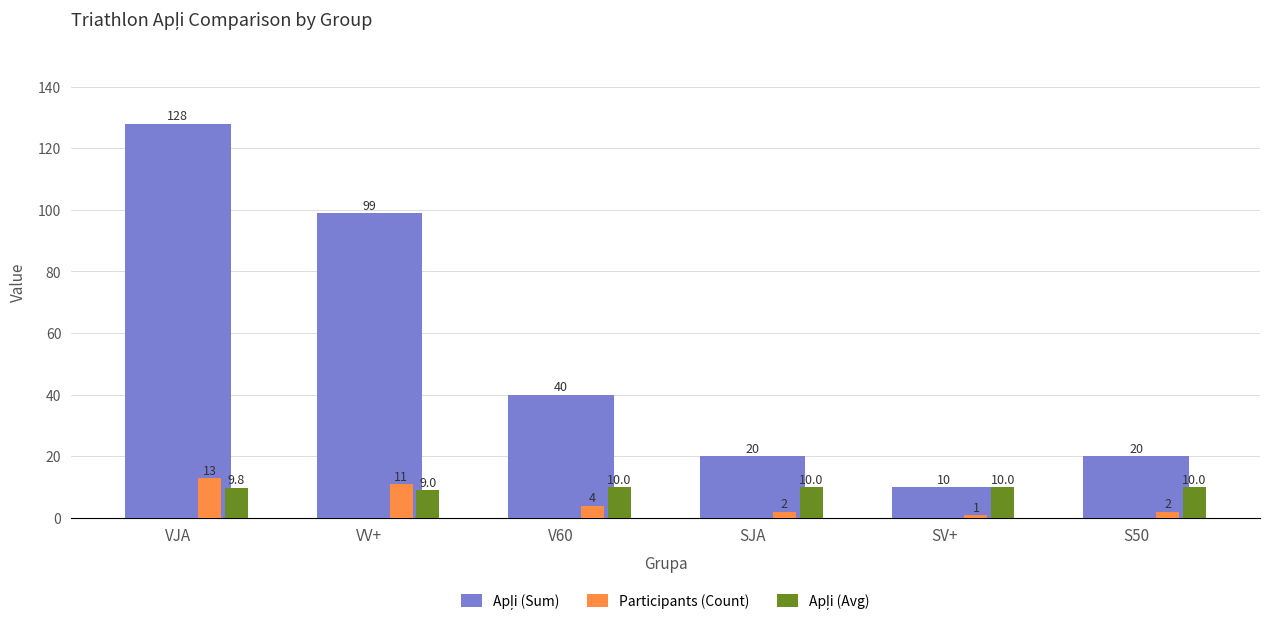

At which label does Participants (Count) first exceed 4?

VJA